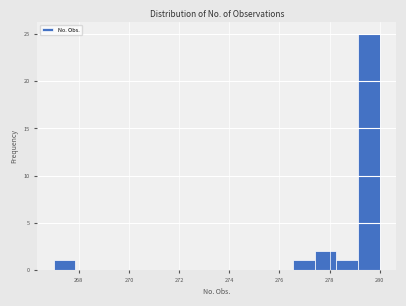

Reading left to right, list every bar in this chart as the range it spans on the x-axis followed by its height. Neither the bar edges nor the heights are printed on the chart, so give them approximately, as read against the axes.

267.0 to 267.8: 1
267.8 to 268.8: 0
268.8 to 269.6: 0
269.6 to 270.4: 0
270.4 to 271.4: 0
271.4 to 272.2: 0
272.2 to 273.0: 0
273.0 to 274.0: 0
274.0 to 274.8: 0
274.8 to 275.6: 0
275.6 to 276.6: 0
276.6 to 277.4: 1
277.4 to 278.2: 2
278.2 to 279.2: 1
279.2 to 280.0: 25